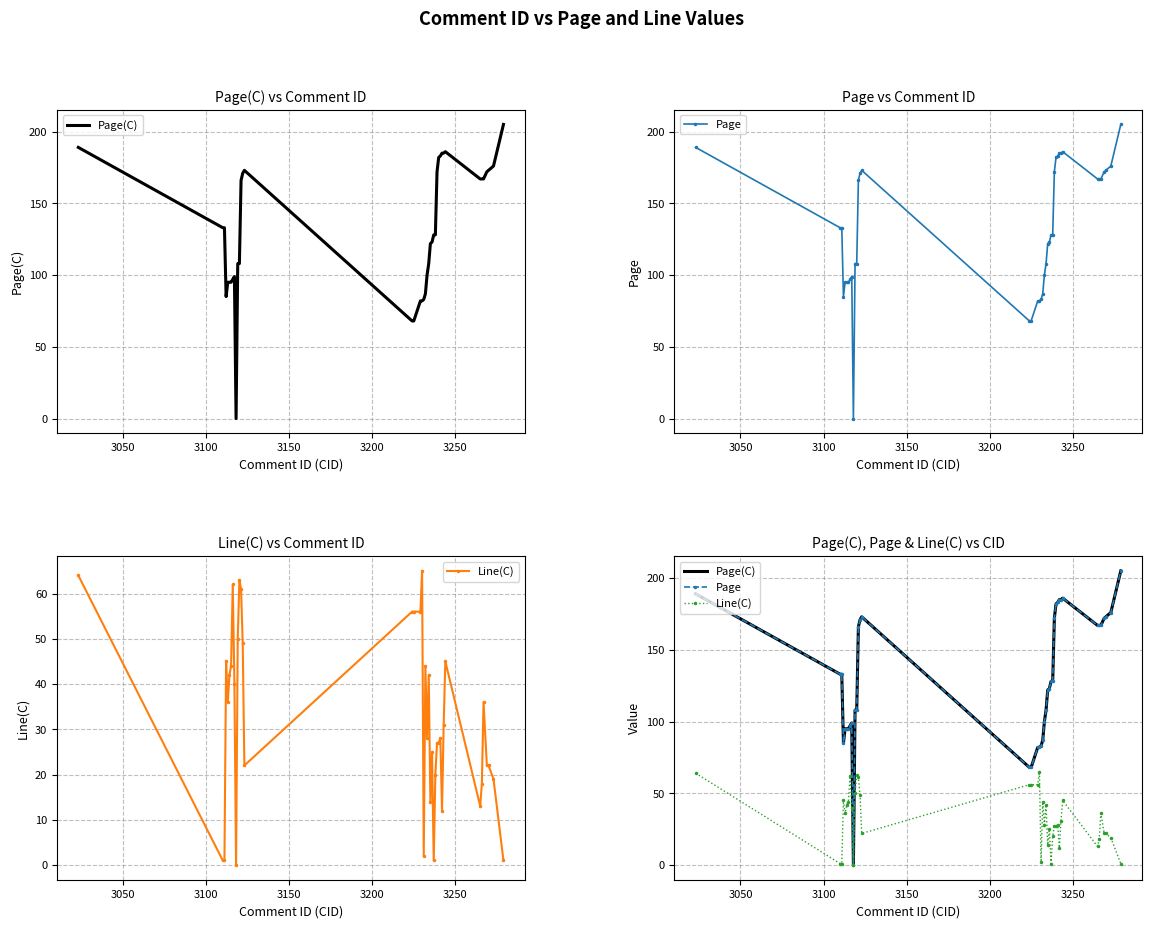

How many lines are shown in the chart?

3